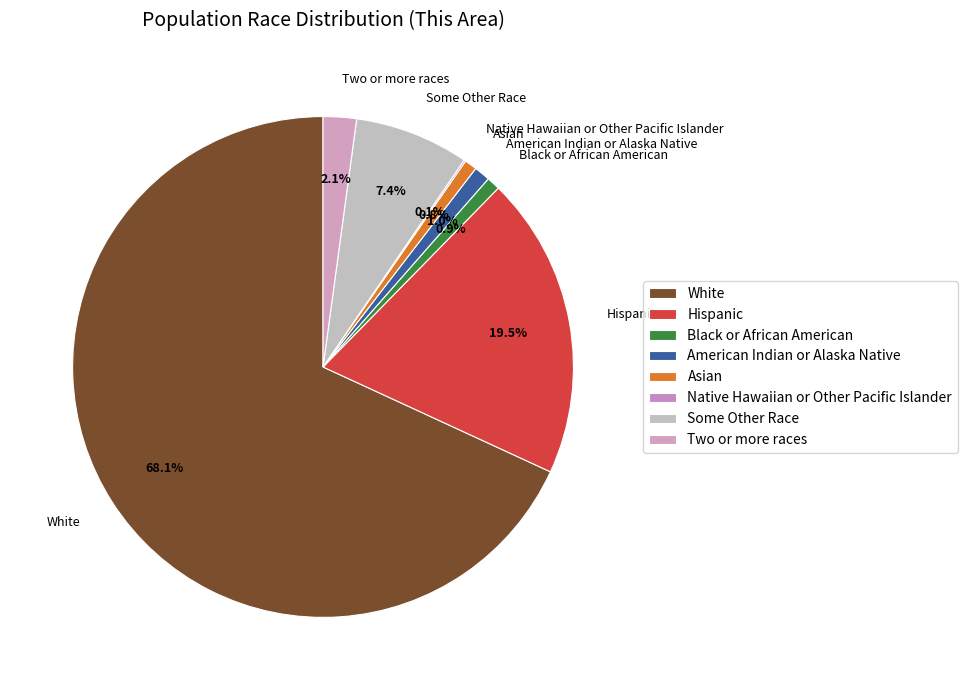

Approximately how many times larger is the value at Hispanic compared to Asian?

24.4